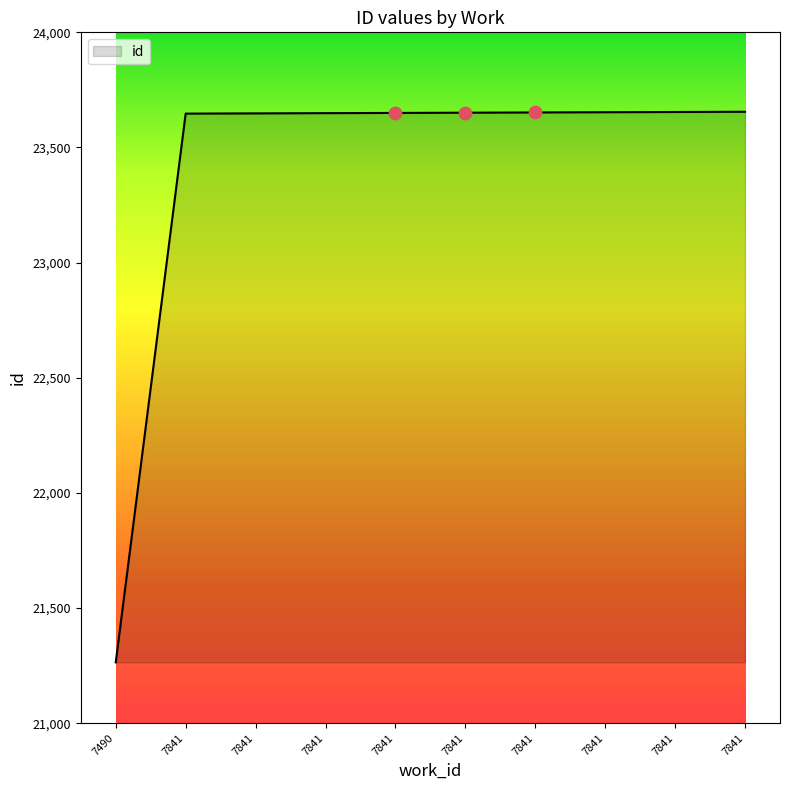

Approximately how many times larger is the value at 7841 compared to 7841?

1.0